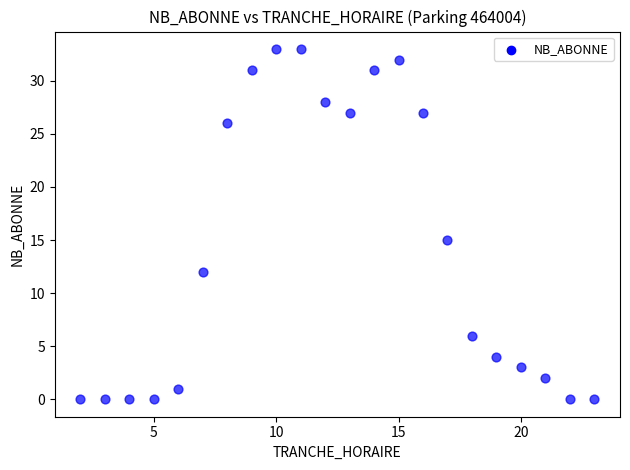

What is the range of Y values (max minus min)?

33